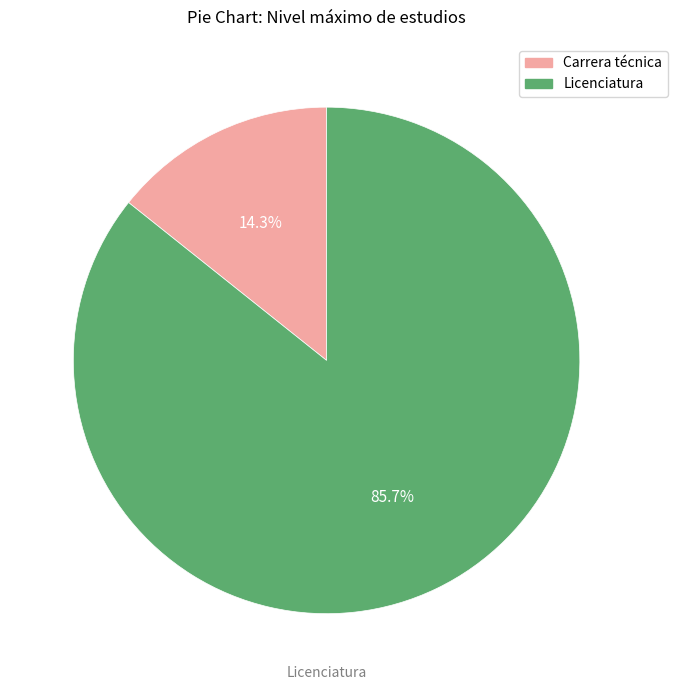

Which has a higher value, Licenciatura or Carrera técnica?

Licenciatura